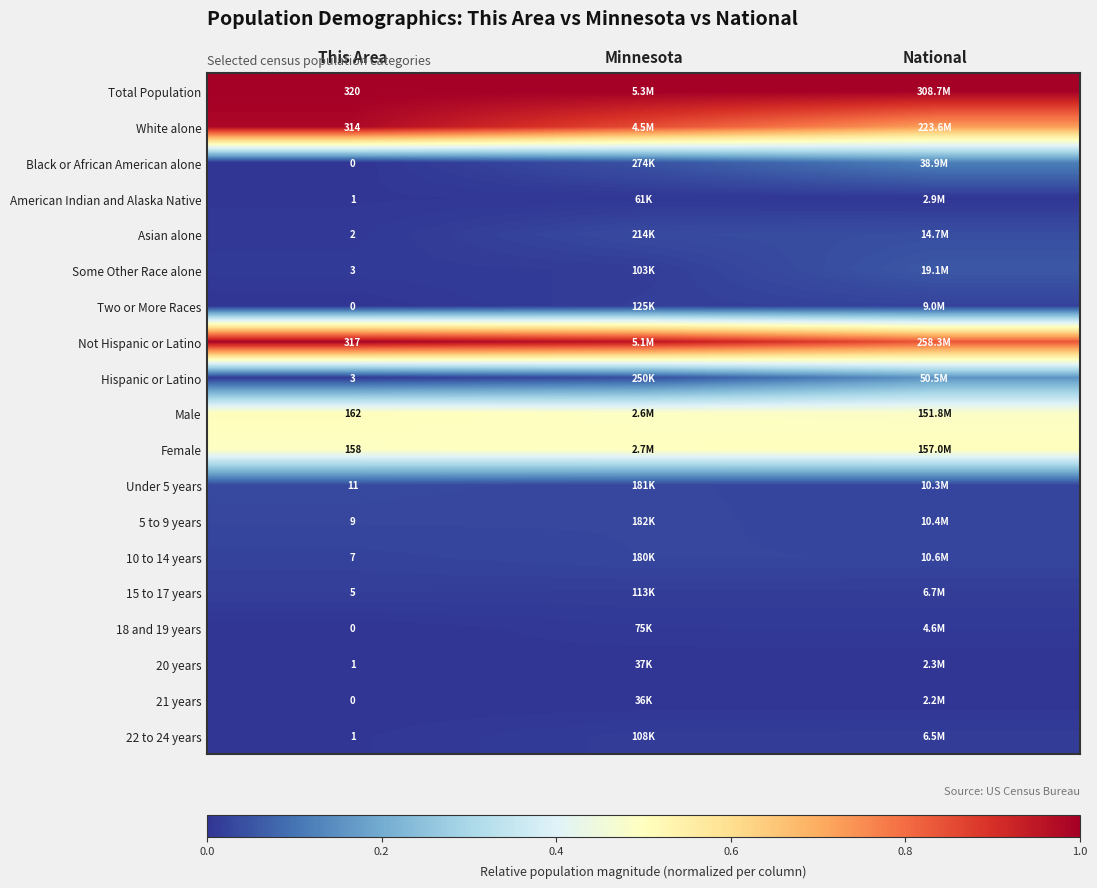

True or false: 18 and 19 years has a value of 0.0 at Minnesota.

False